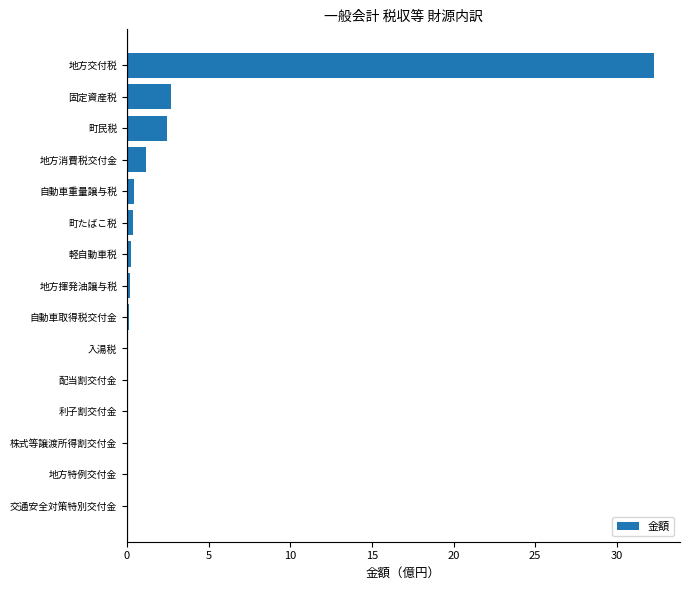

Is it true that the value at 株式等譲渡所得割交付金 is 0.0?

True